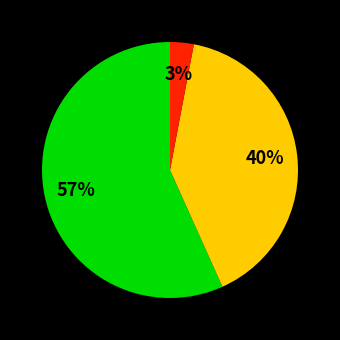

To the nearest percent, what is the difference between the largest and smallest slice percentages?

54%